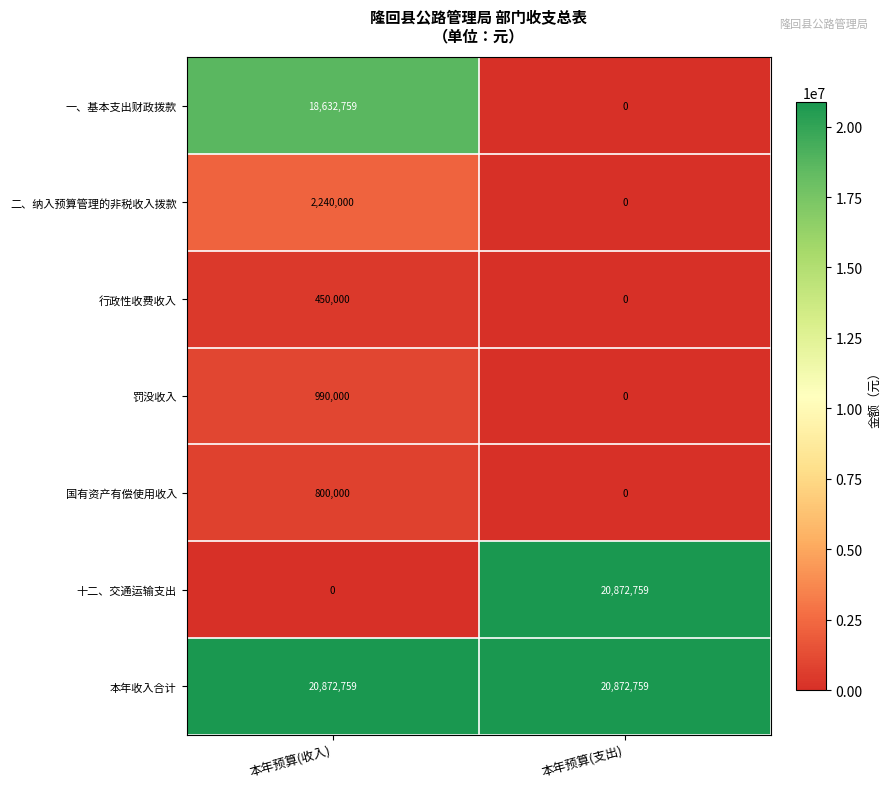

The value of 二、纳入预算管理的非税收入拨款 at 本年预算(支出) is 1315585. True or false?

False